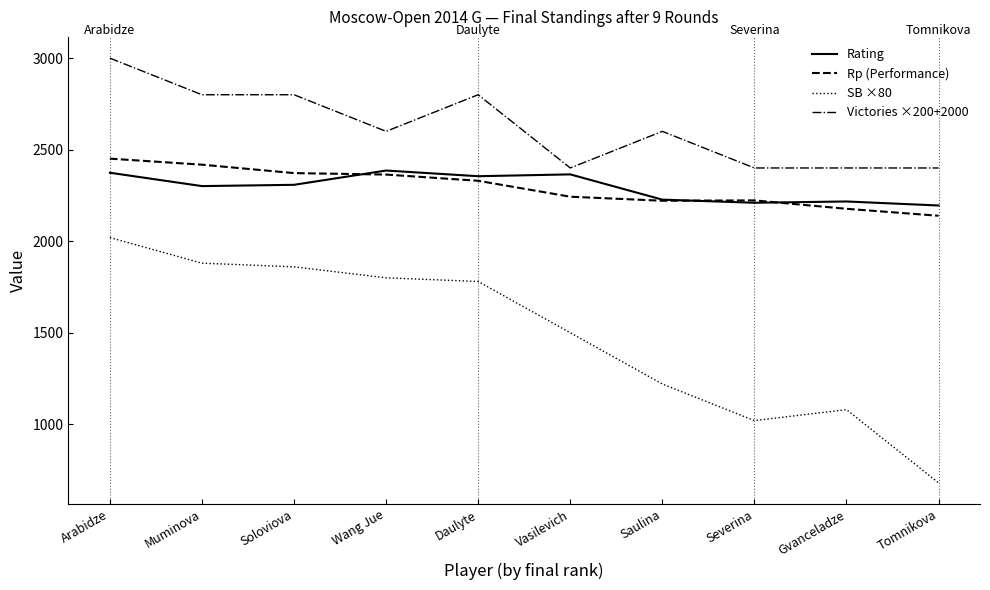

What are all the series names shown in the legend?

Rating, Rp (Performance), SB ×80, Victories ×200+2000